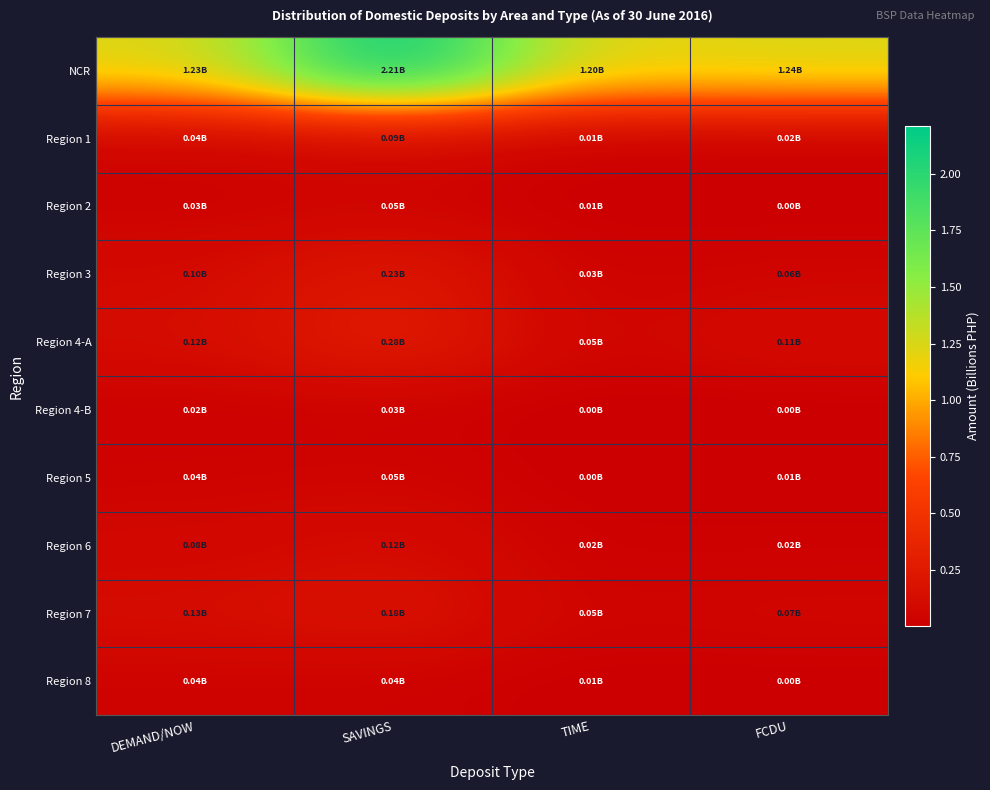

What is the total value across all series at TIME?

1.4